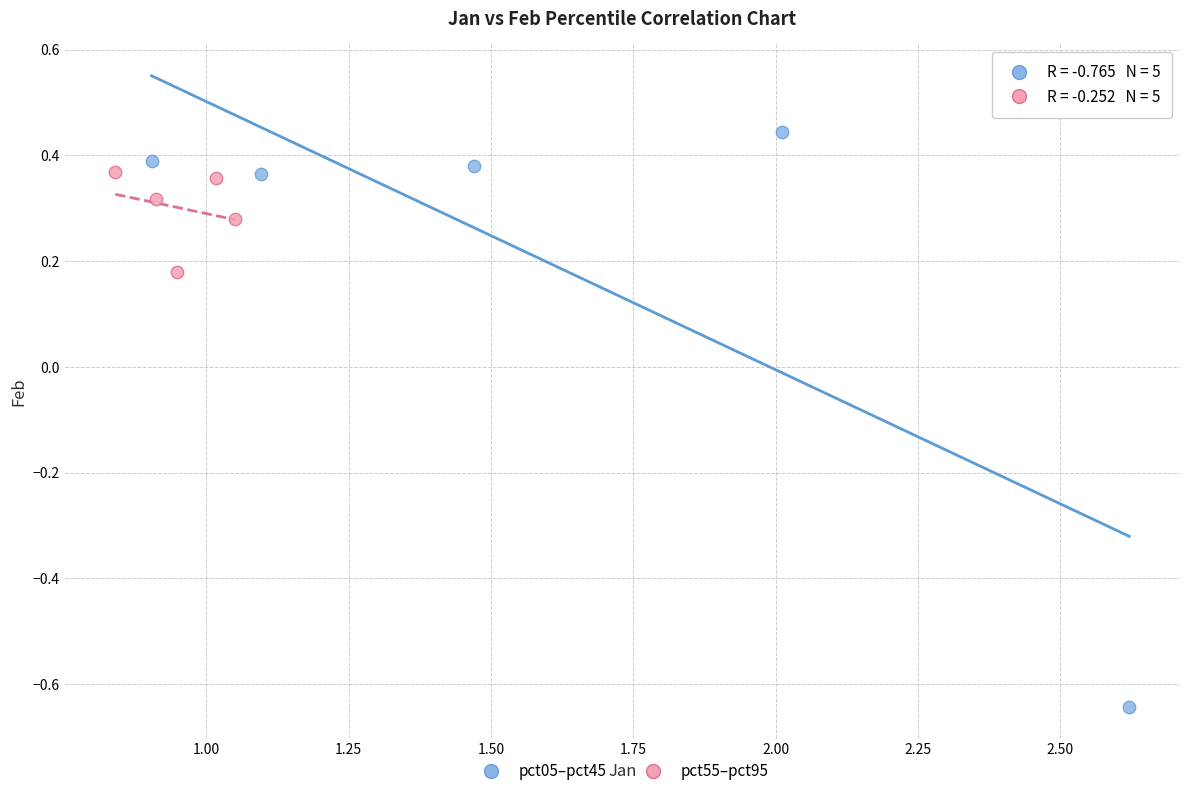

Which series has the widest spread of Y values?

pct05–pct45